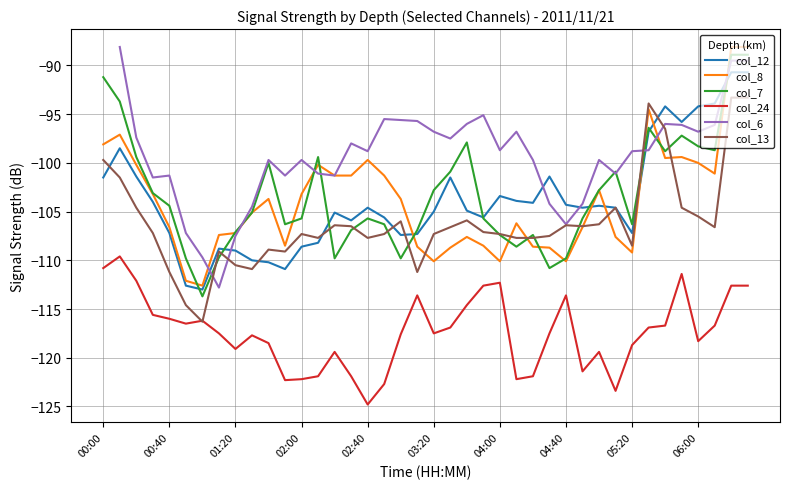

What is the lowest value of the col_13 series?

-116.3